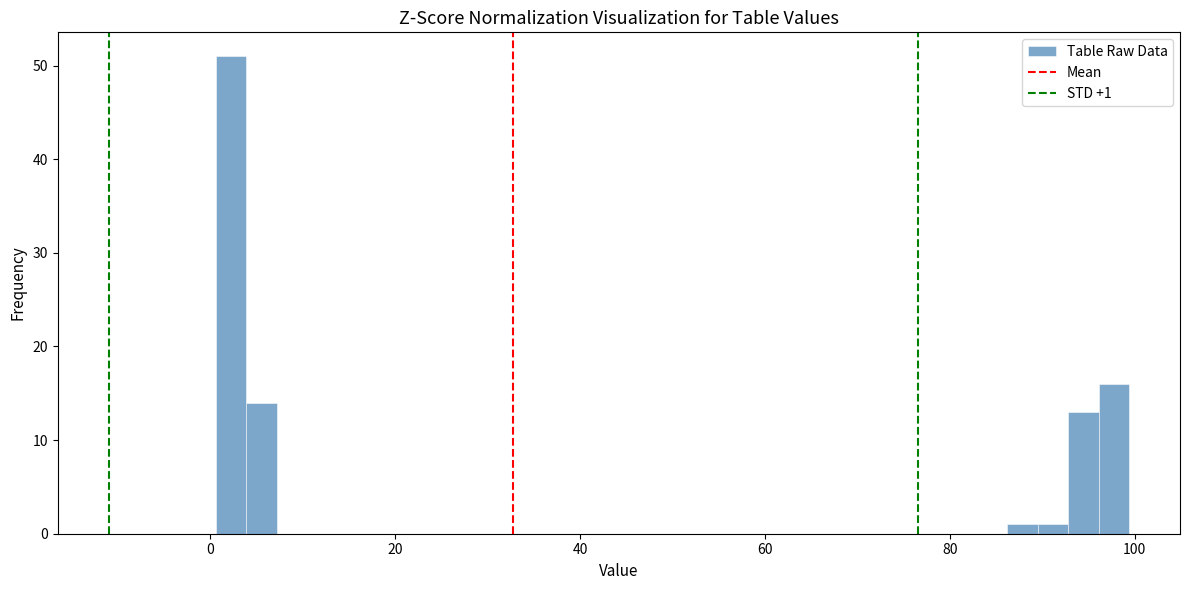

Around what value on the x-axis is the tallest bar? Give the approximate position of its centre, as read against the axis.

2